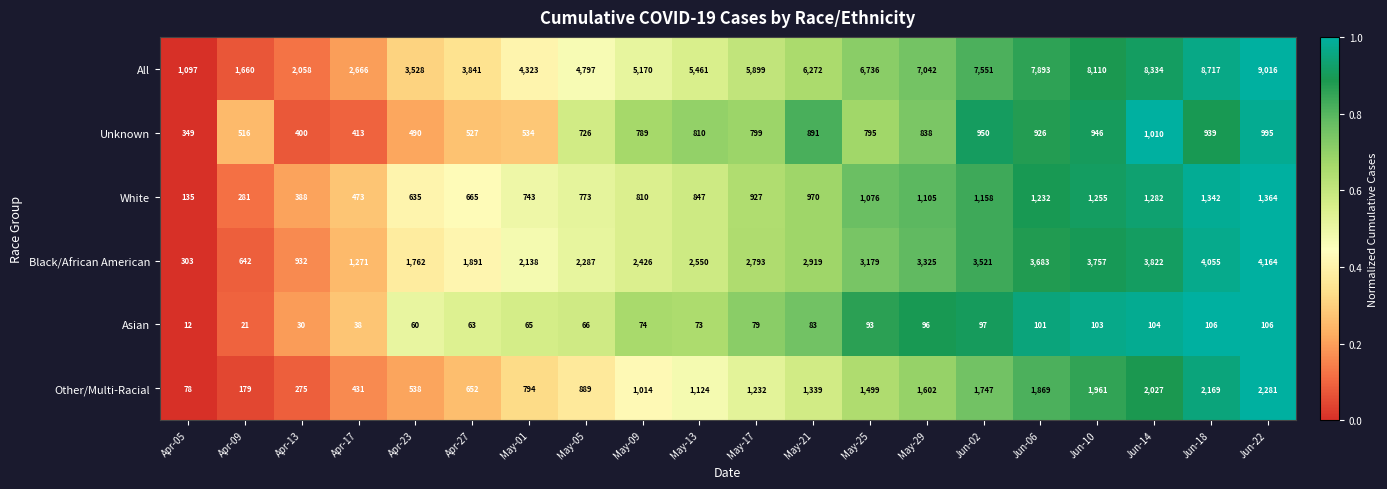

Rank the series by their maximum value, from highest to lowest.

All, Black/African American, Other/Multi-Racial, White, Unknown, Asian